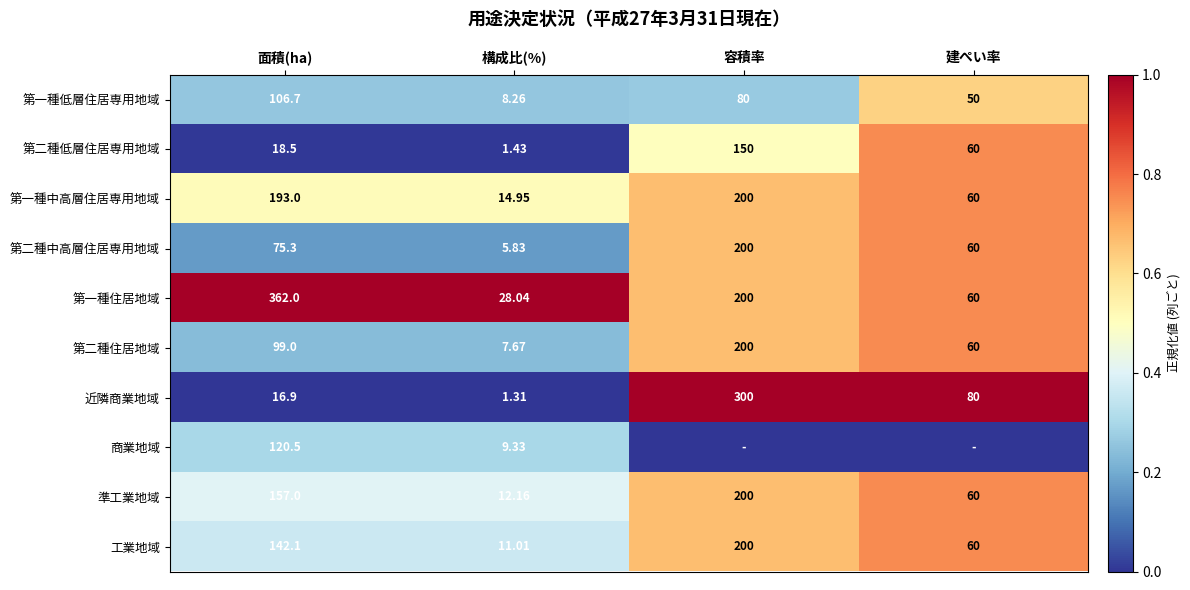

Where does the 工業地域 series first go above 142?

面積(ha)